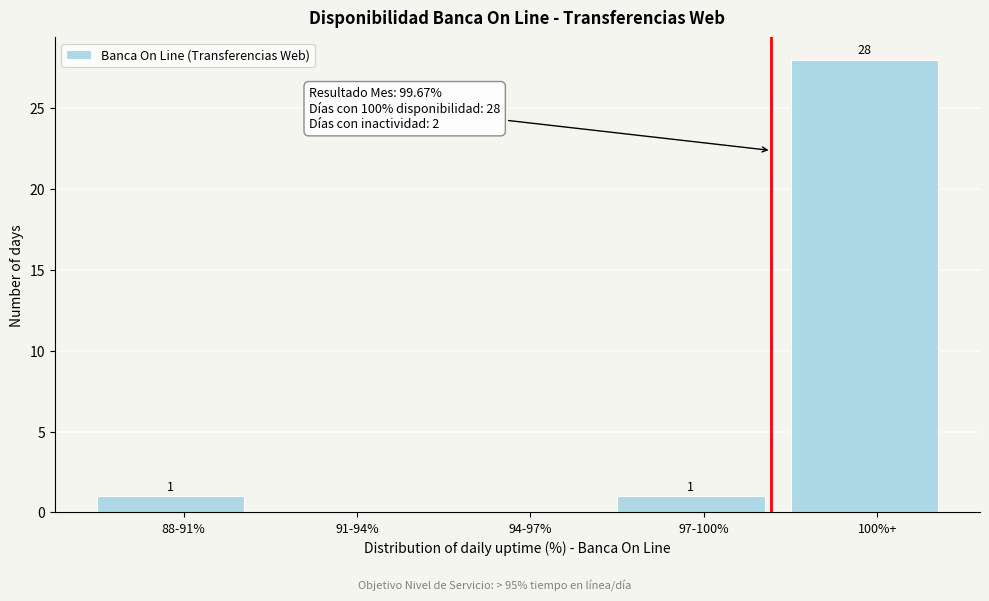

Reading right to left, list all the values displayed in this chart.

100%+=28	97-100%=1	94-97%=0	91-94%=0	88-91%=1